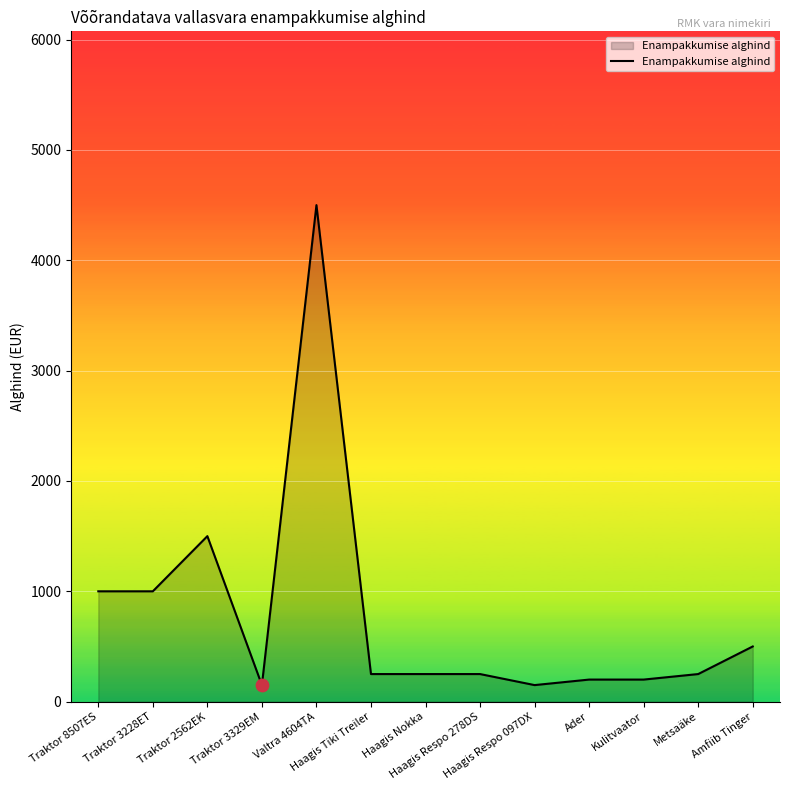

Which has a higher value, Valtra 4604TA or Traktor 2562EK?

Valtra 4604TA